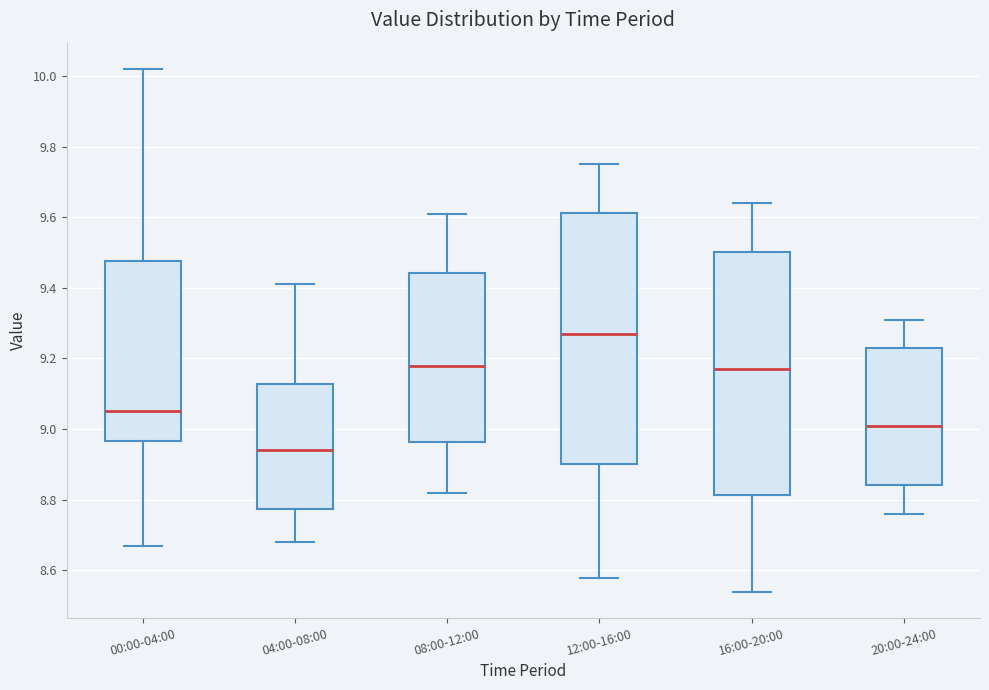

Where is the lower edge of the box for 16:00-20:00 on the y-axis? The values are not printed on the chart, so give them approximately, as read against the axis.

8.82